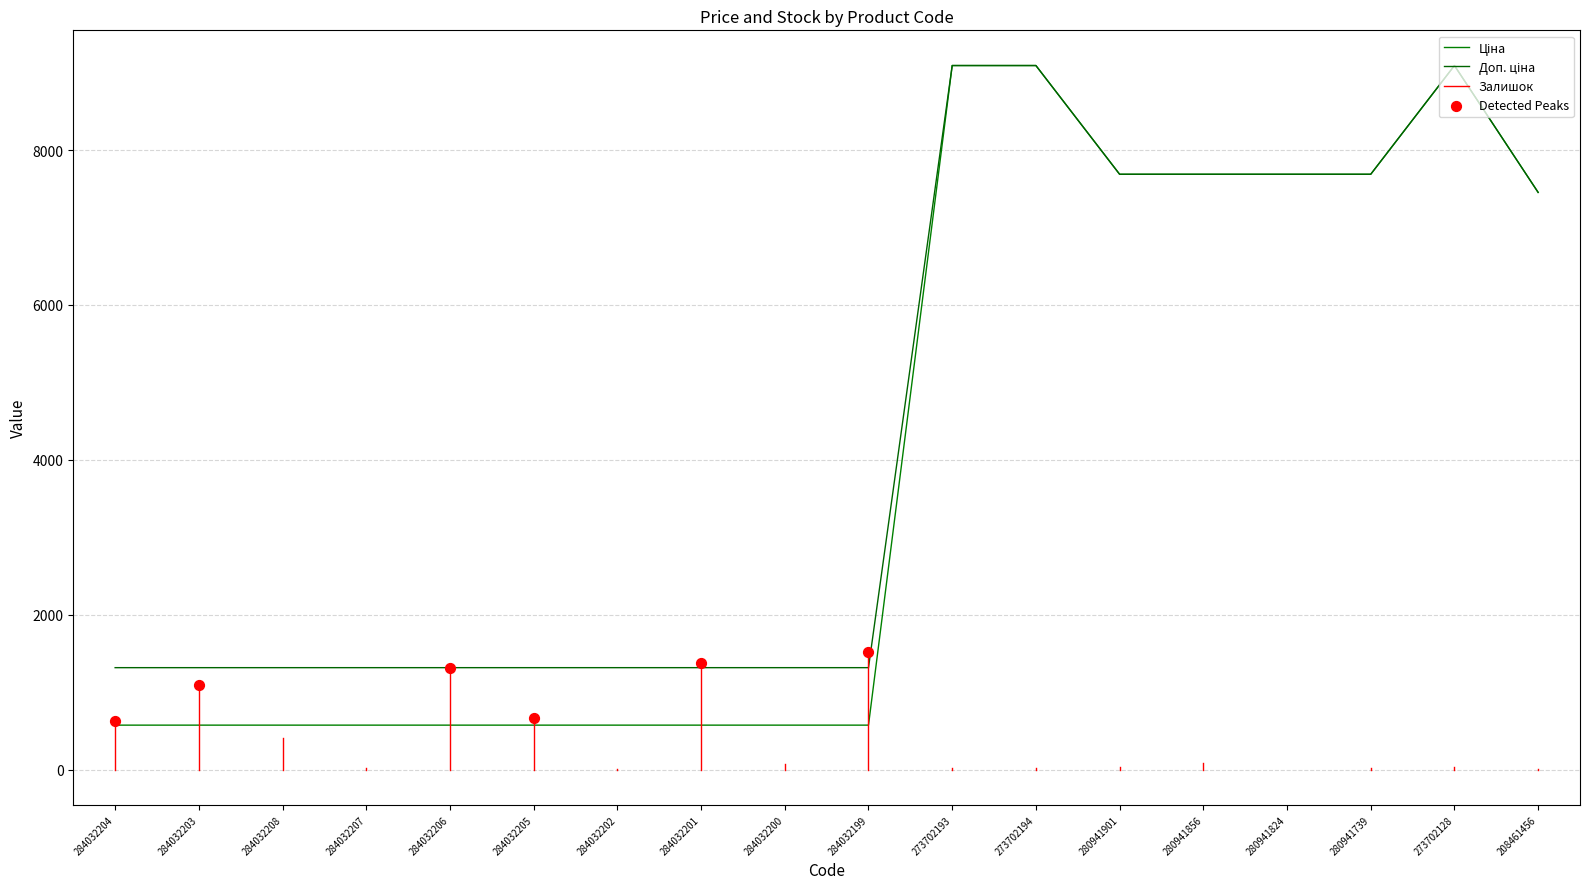

At which category is the sum across all series the highest?

273702193